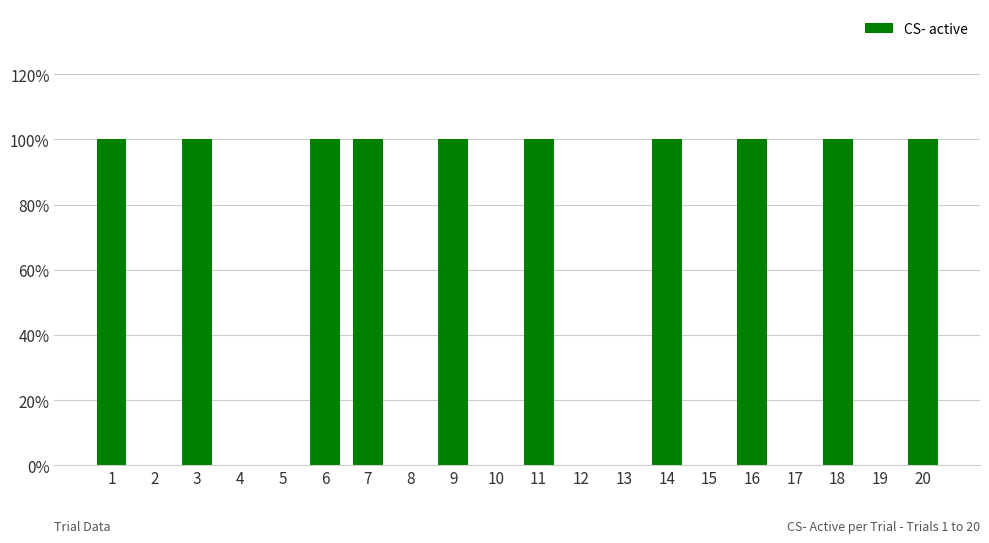

Count the number of data series in this chart.

1